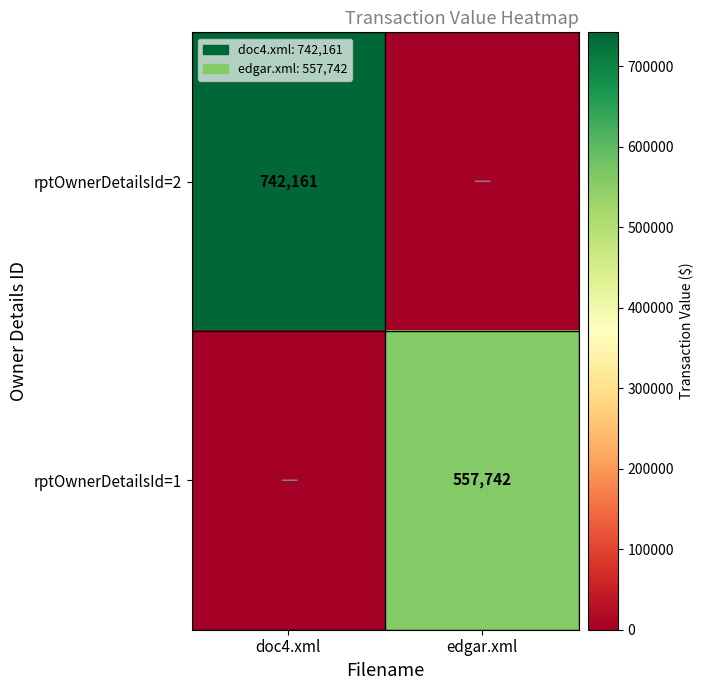

Is the value of rptOwnerDetailsId=1 at edgar.xml greater than the value of rptOwnerDetailsId=2 at doc4.xml?

No